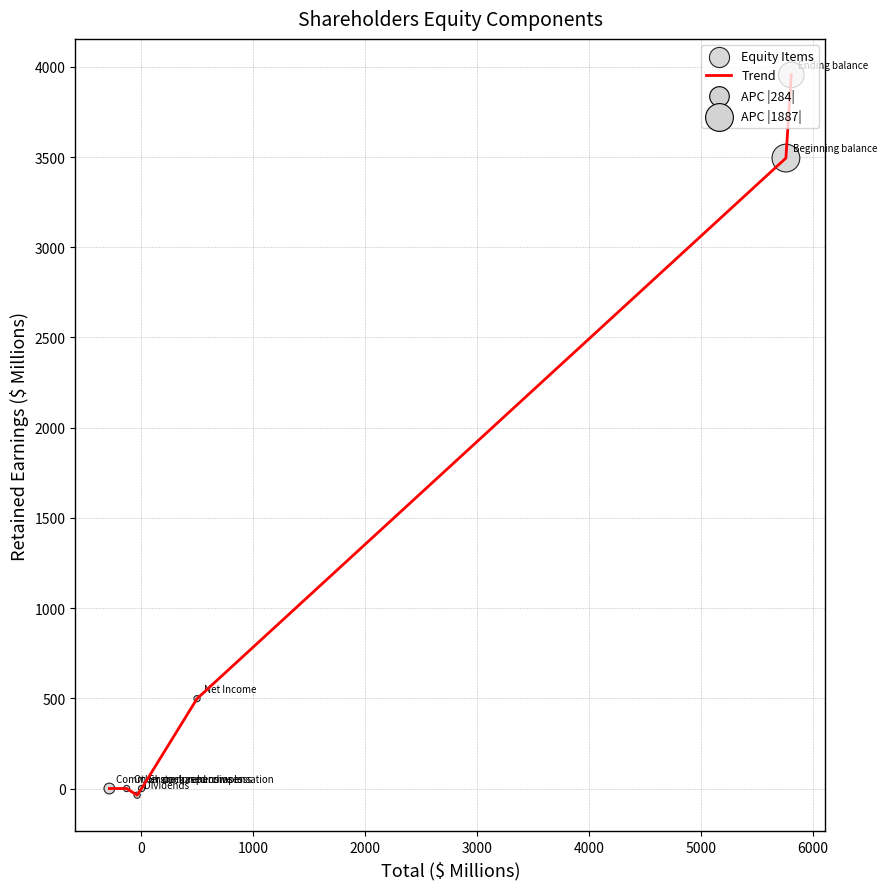

What is the sum of all values?

7910